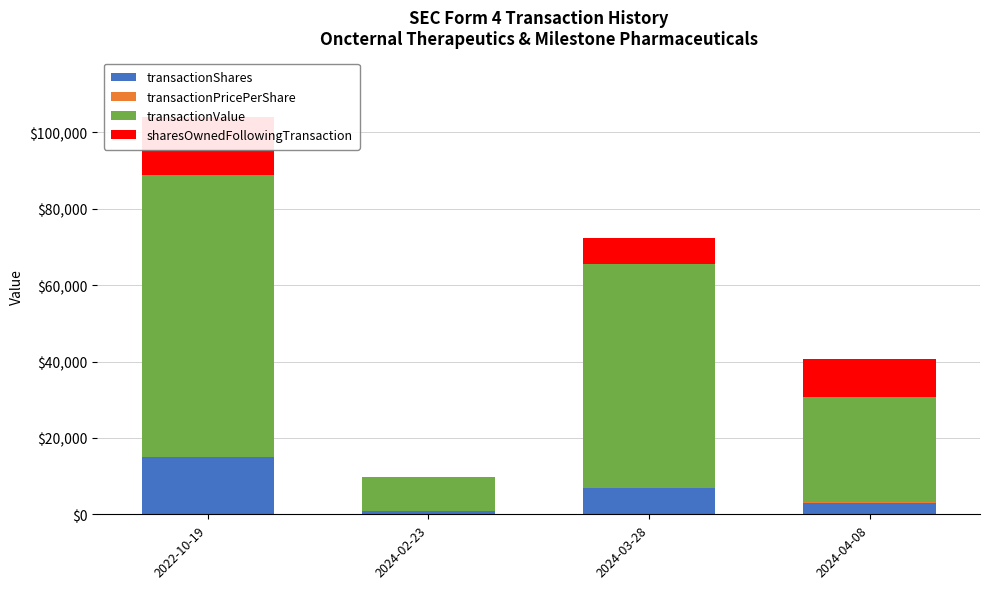

How many positive values does the sharesOwnedFollowingTransaction series have?

3